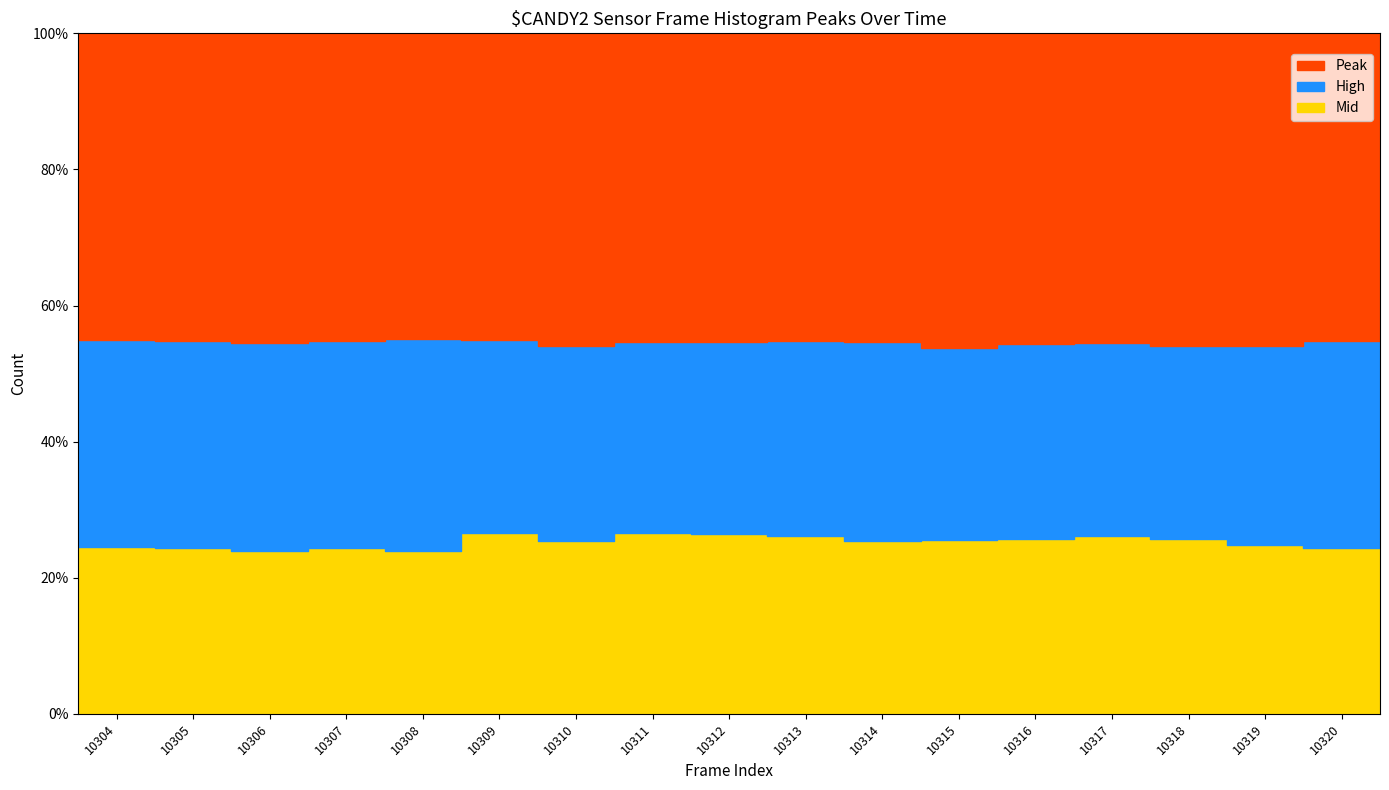

The Mid series shows 4106.0 at 10312. True or false?

True